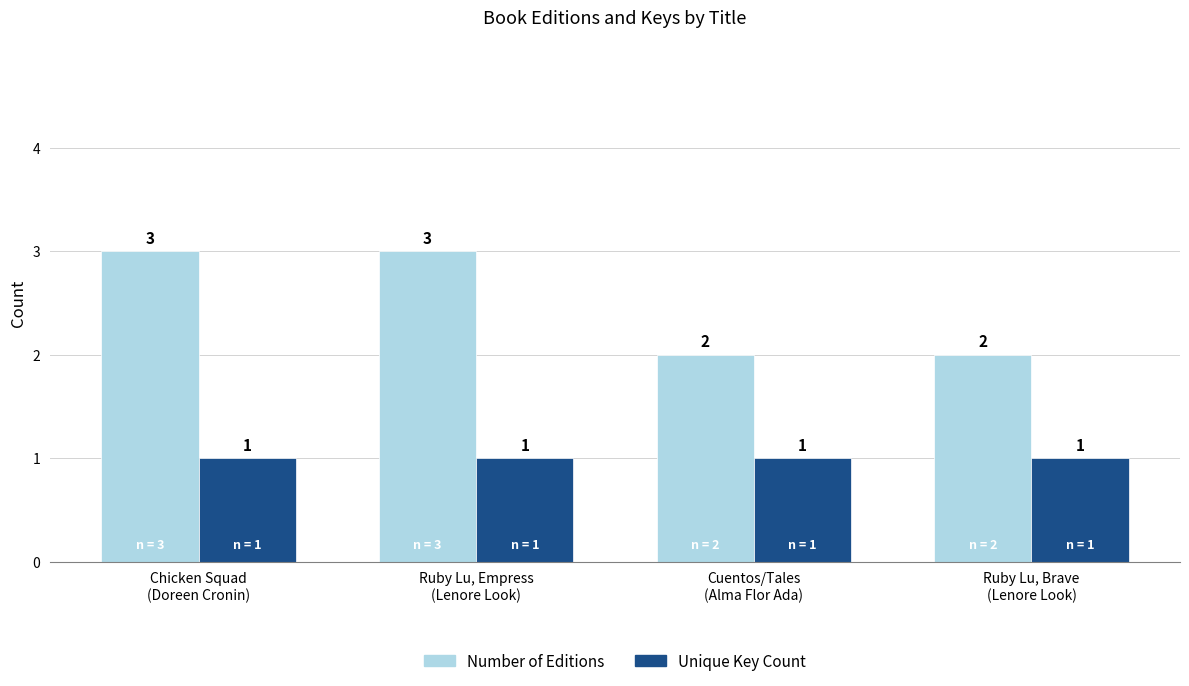

What is the label of the 3rd bar from the right?

Ruby Lu, Empress
(Lenore Look)